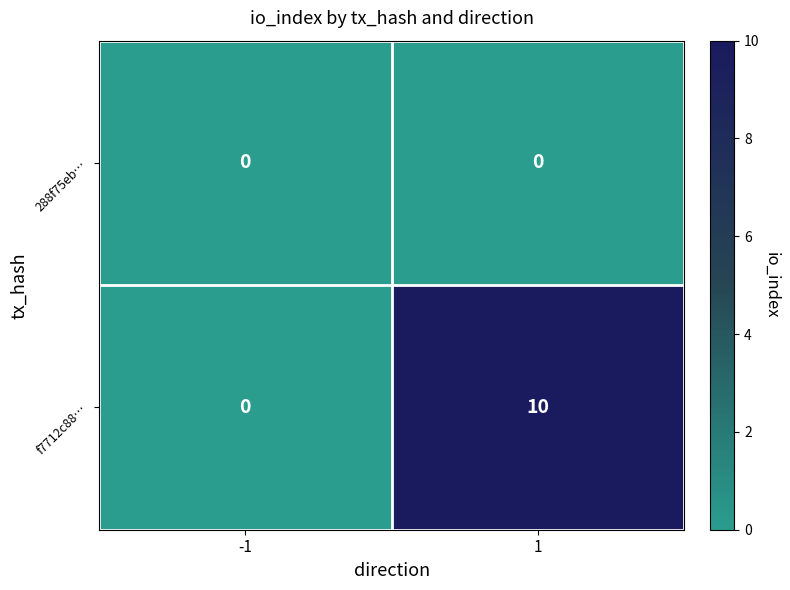

At which category is the sum across all series the highest?

1